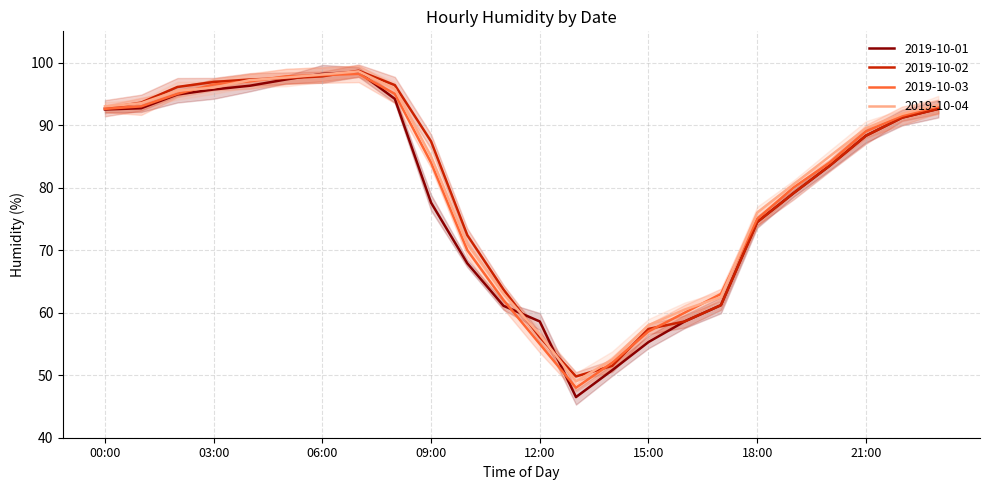

The 2019-10-04 series shows 18.8 at 20:00. True or false?

False